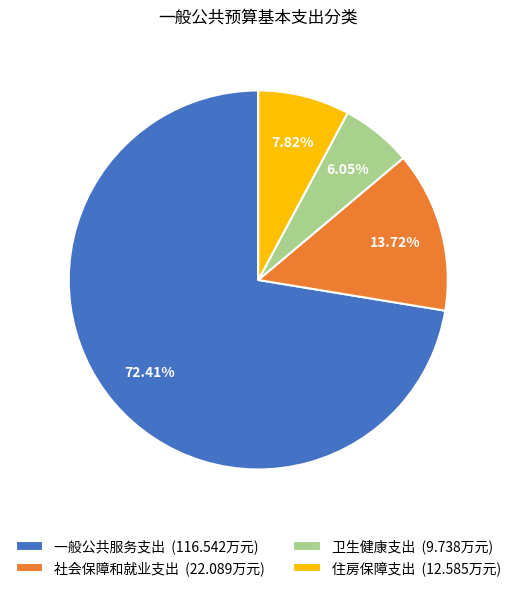

Between 卫生健康支出 (9.738万元) and 一般公共服务支出 (116.542万元), which is larger?

一般公共服务支出 (116.542万元)